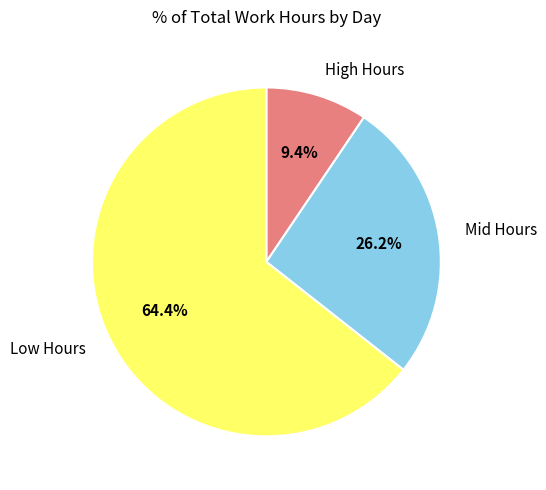

Rank the categories by value from highest to lowest.

Low Hours, Mid Hours, High Hours